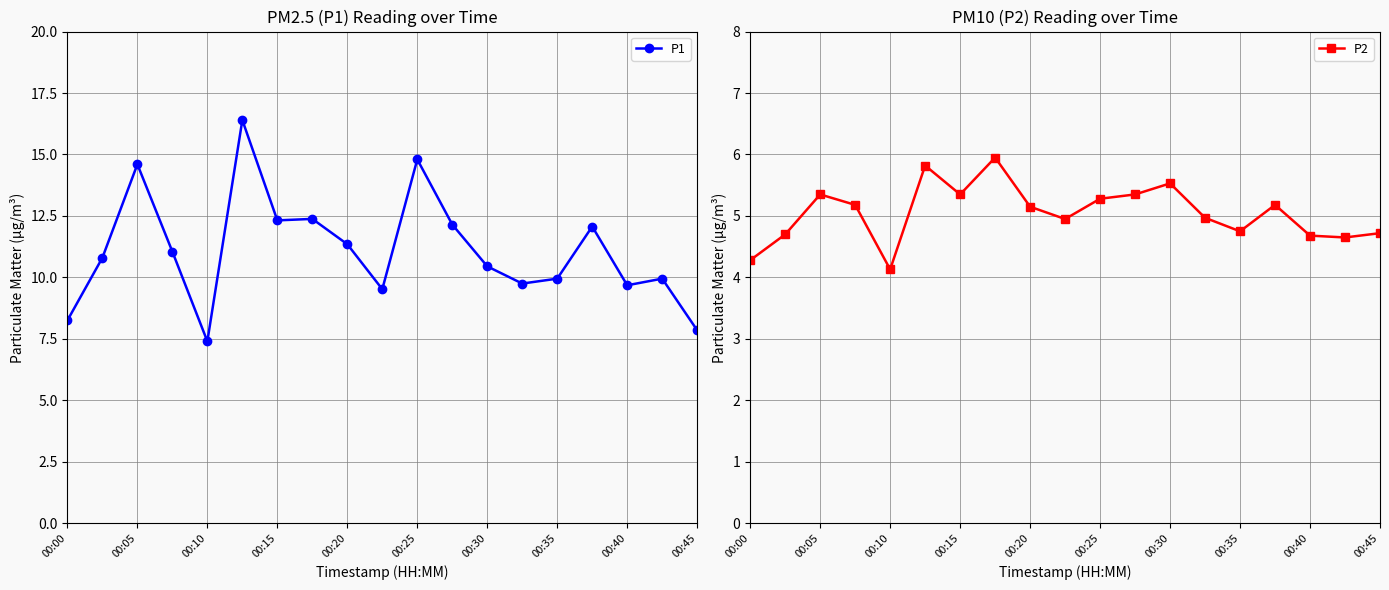

How many lines are shown in the chart?

2